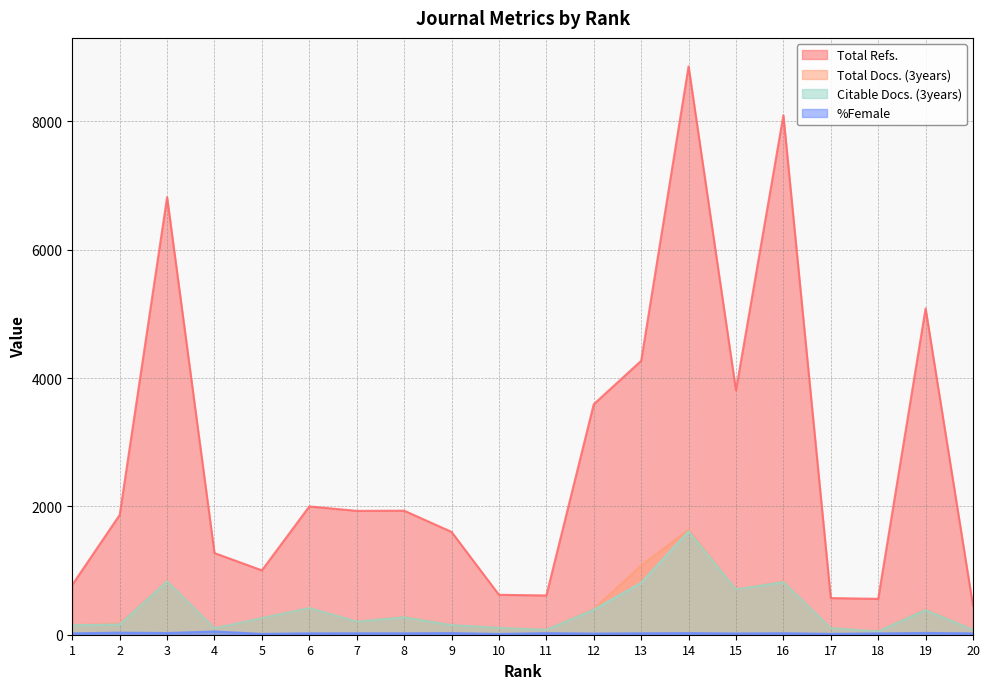

List the series in order of their peak value, highest first.

Total Refs., Total Docs. (3years), Citable Docs. (3years), %Female